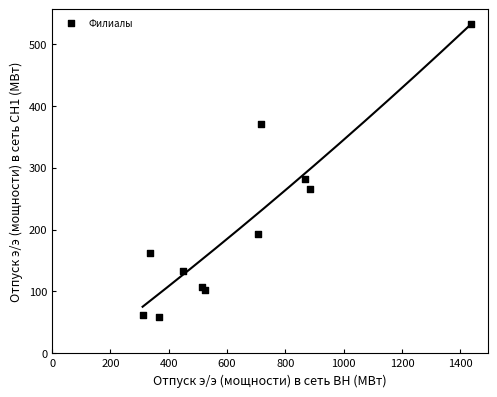

What Y value in the scatter plot is closest to 295?

281.5